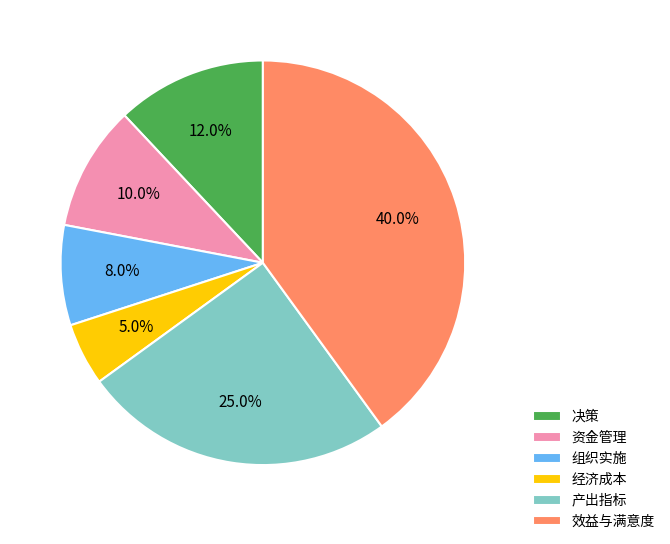

Which slice is the smallest?

经济成本